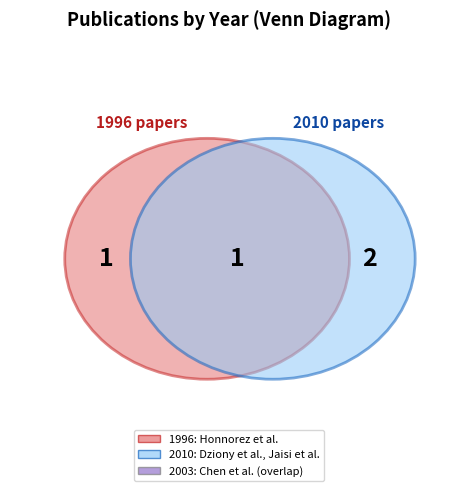

Is it true that Honnorez, Jose; Honnorez-Guerstein, B. is 37% of the pie?

False